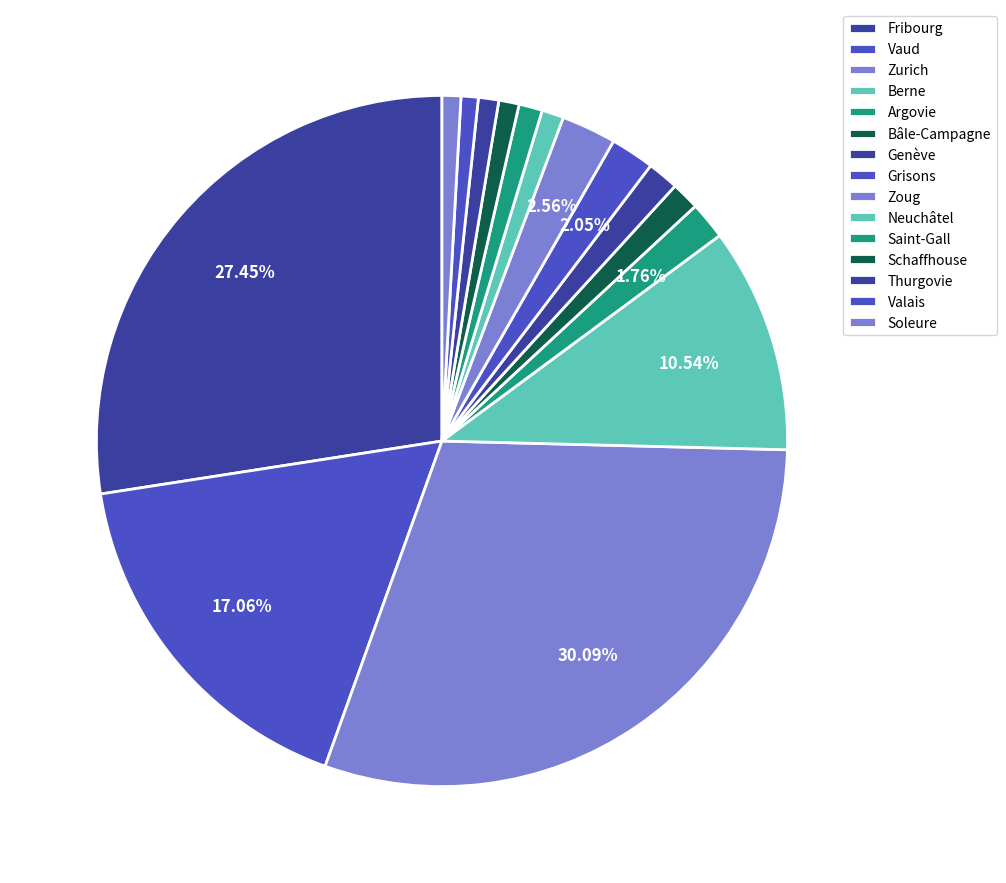

To the nearest percent, what is the combined percentage of Zoug and Fribourg?

30%